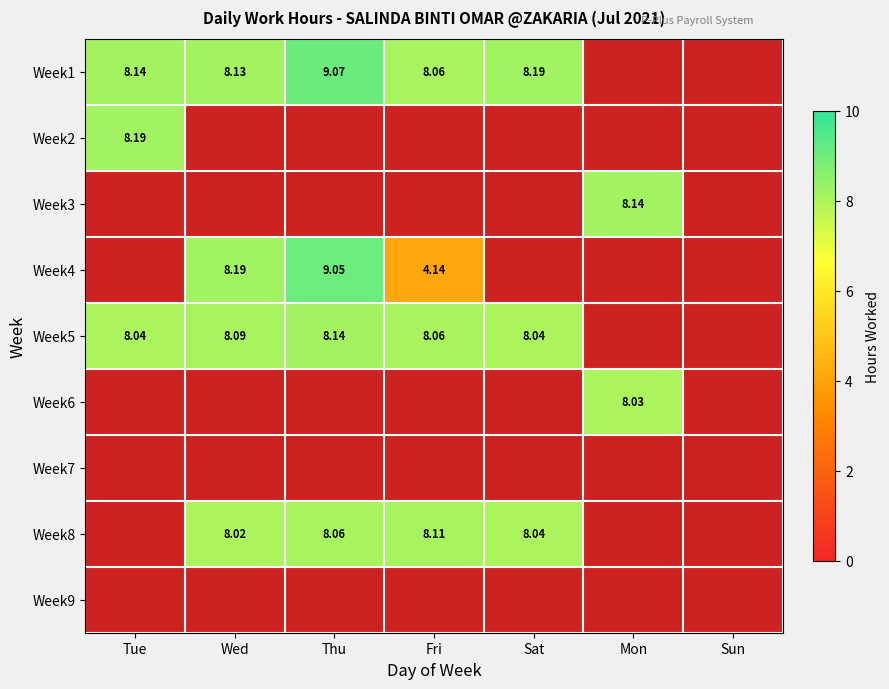

Which label corresponds to the smallest value in the chart?

Fri